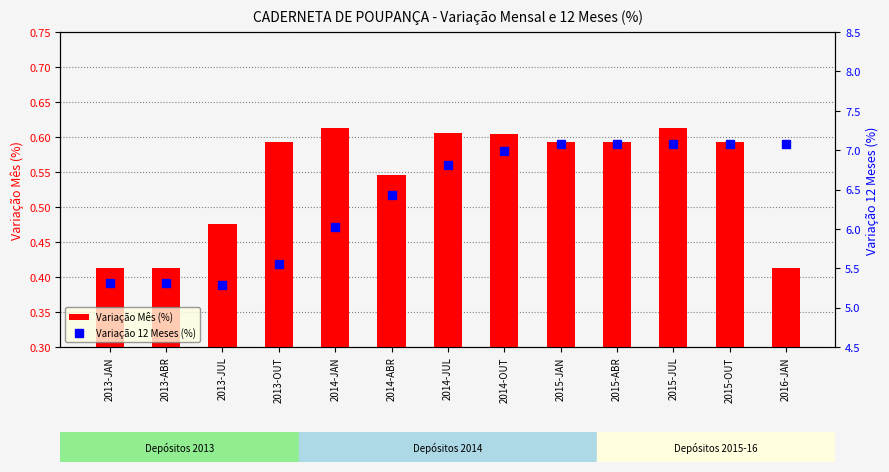

Reading right to left, list all the values displayed in this chart.

Variação Mês (%): 2016-JAN=0.4	2015-OUT=0.6	2015-JUL=0.6	2015-ABR=0.6	2015-JAN=0.6	2014-OUT=0.6	2014-JUL=0.6	2014-ABR=0.5	2014-JAN=0.6	2013-OUT=0.6	2013-JUL=0.5	2013-ABR=0.4	2013-JAN=0.4
Variação 12 Meses (%): 2016-JAN=7.1	2015-OUT=7.1	2015-JUL=7.1	2015-ABR=7.1	2015-JAN=7.1	2014-OUT=7.0	2014-JUL=6.8	2014-ABR=6.4	2014-JAN=6.0	2013-OUT=5.6	2013-JUL=5.3	2013-ABR=5.3	2013-JAN=5.3